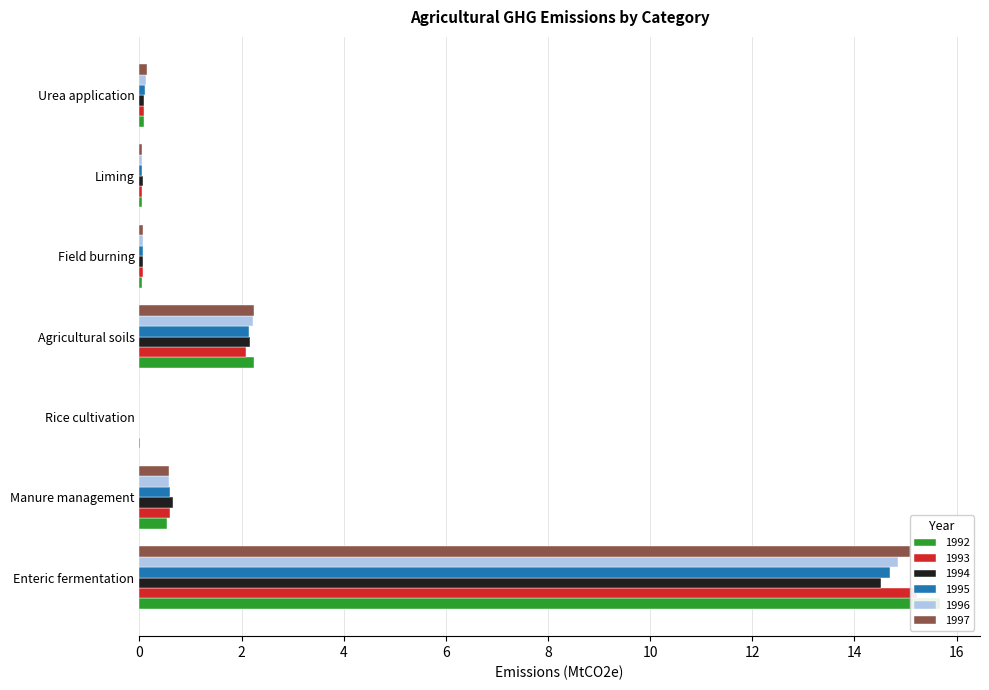

What is the label of the 7th bar from the left?

Urea application